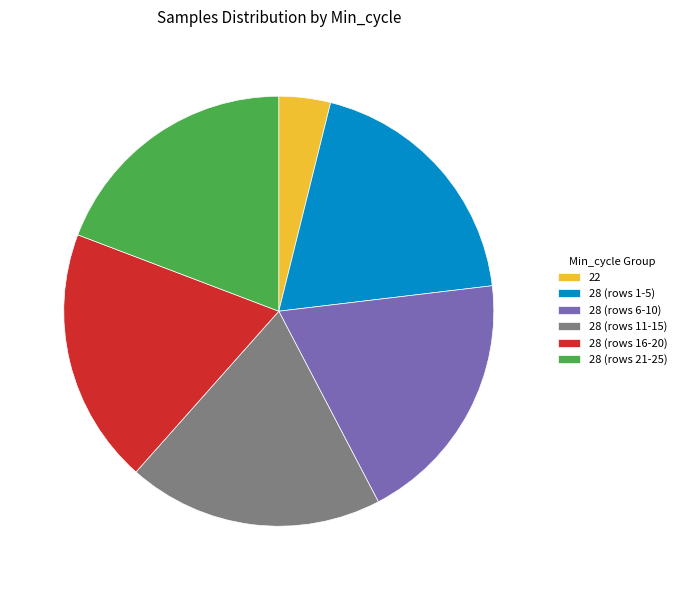

Does 28 (rows 1-5) represent more than half of the total?

No